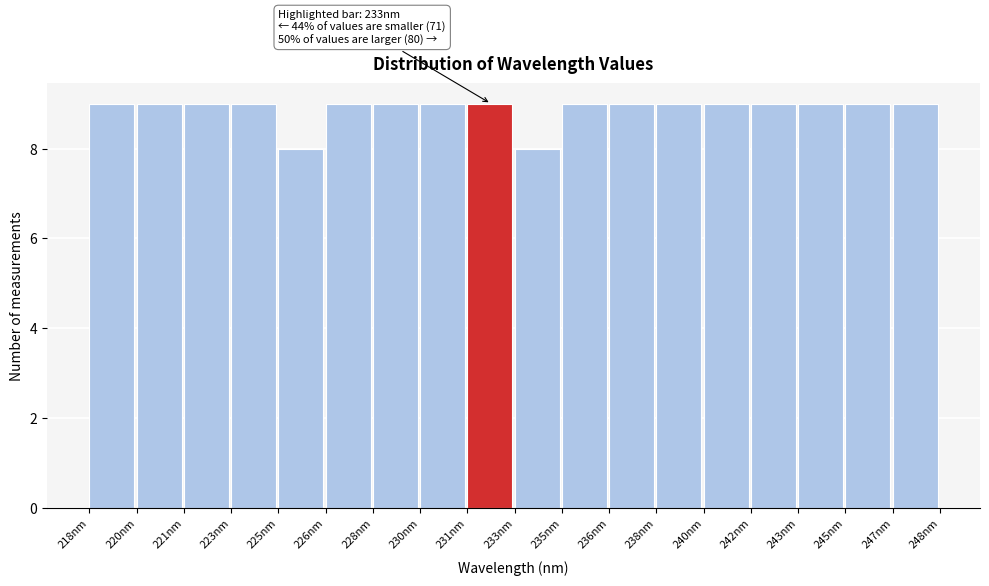

Reading left to right, list all the values displayed in this chart.

9	9	9	9	8	9	9	9	9	8	9	9	9	9	9	9	9	9